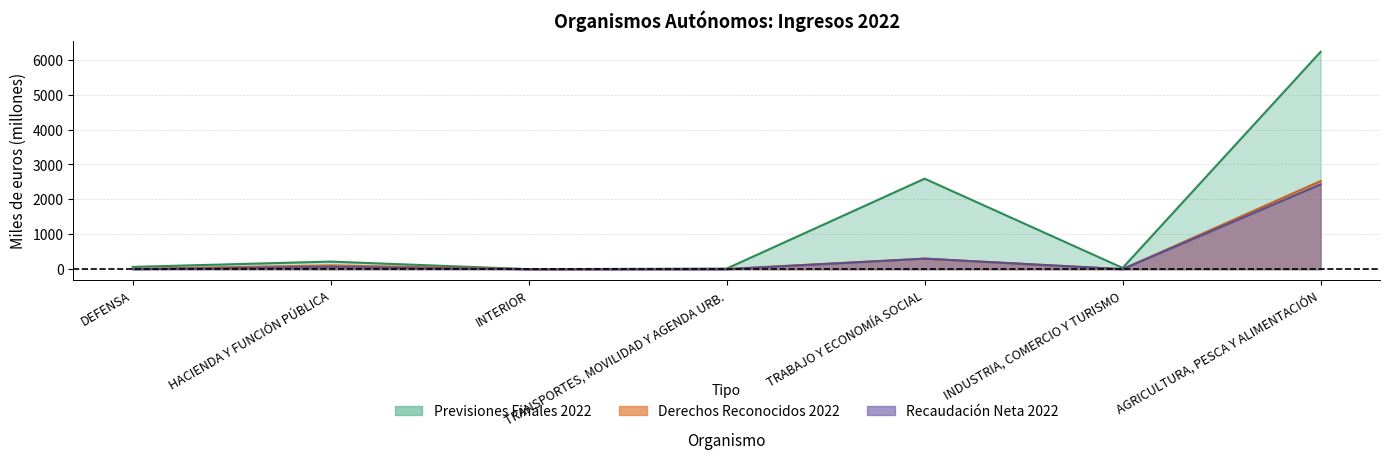

What is the spread (max minus min) of values at TRABAJO Y ECONOMÍA SOCIAL?

2290.5